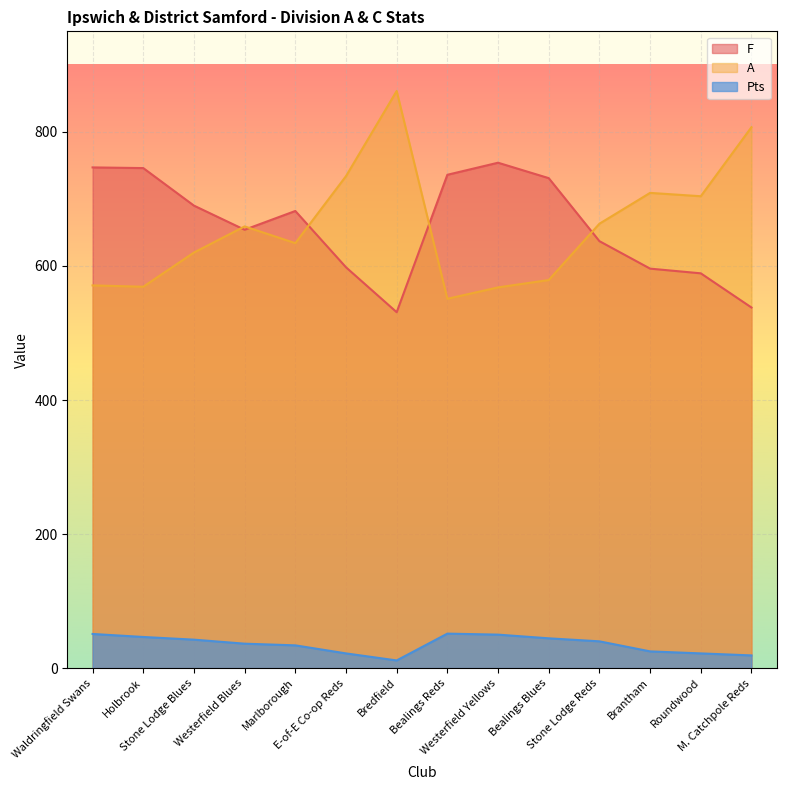

How many interior local valleys does the A series have?

4